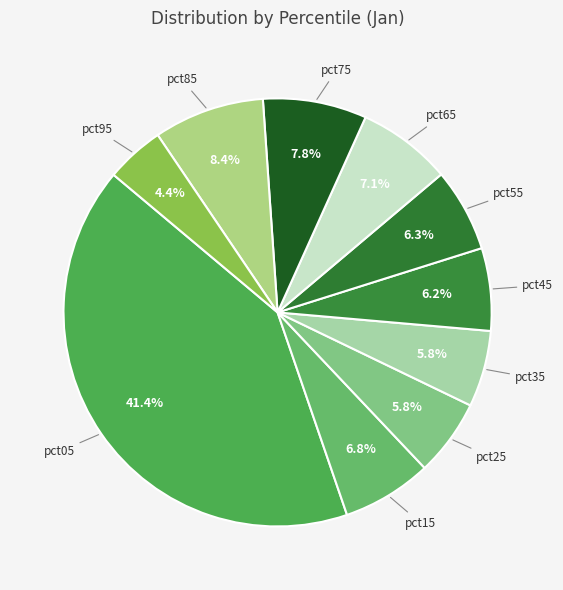

How many slices are in this pie chart?

10